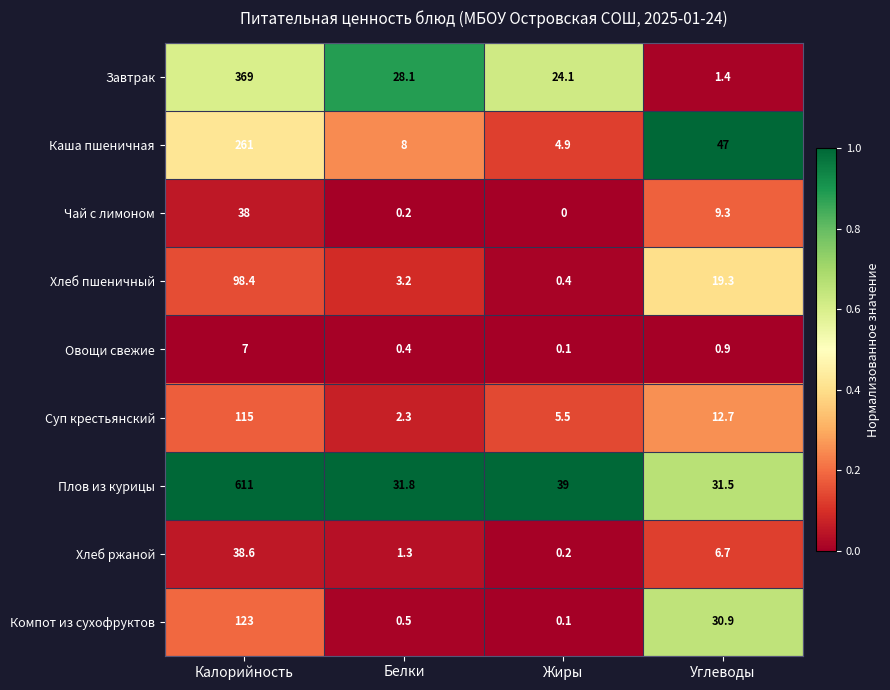

What is the total value across all series at Белки?

75.8